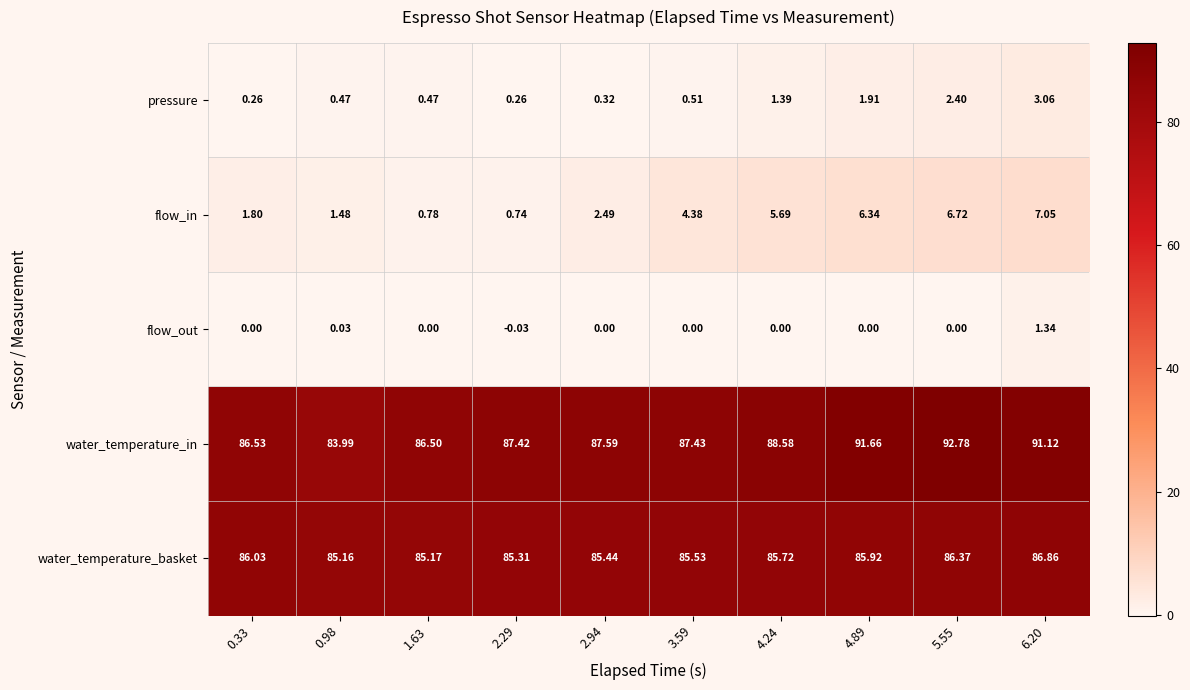

Which series changed the most between 3.59 and 6.20?

water_temperature_in